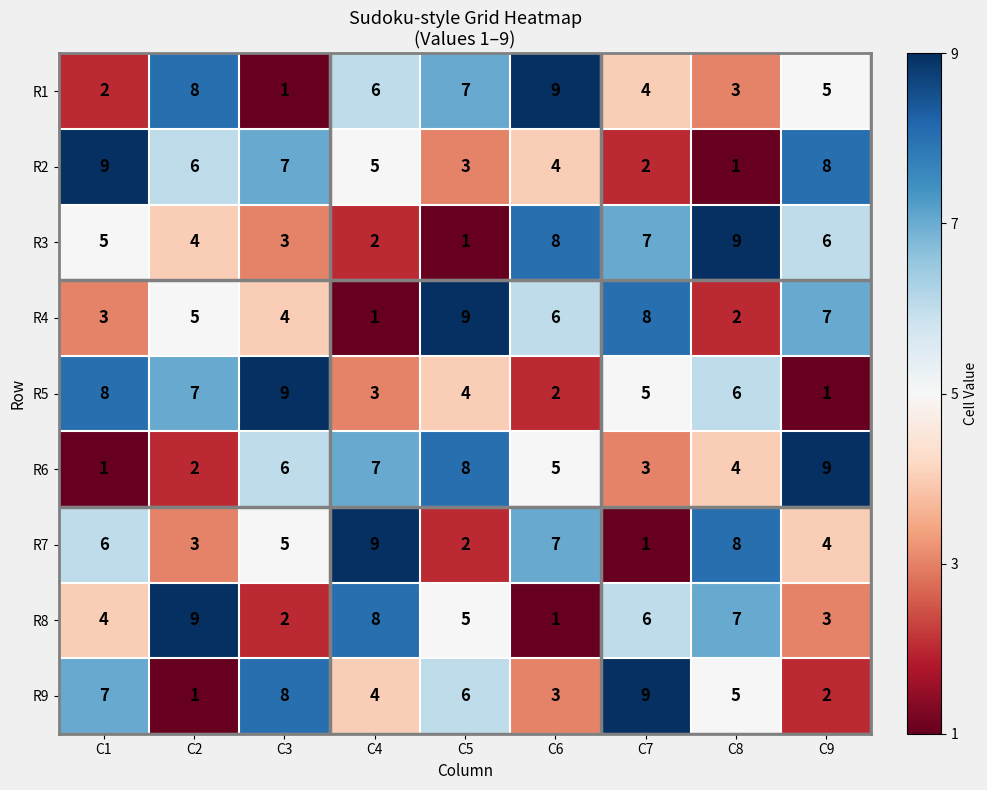

What is the difference between the highest and lowest values at C9?

8